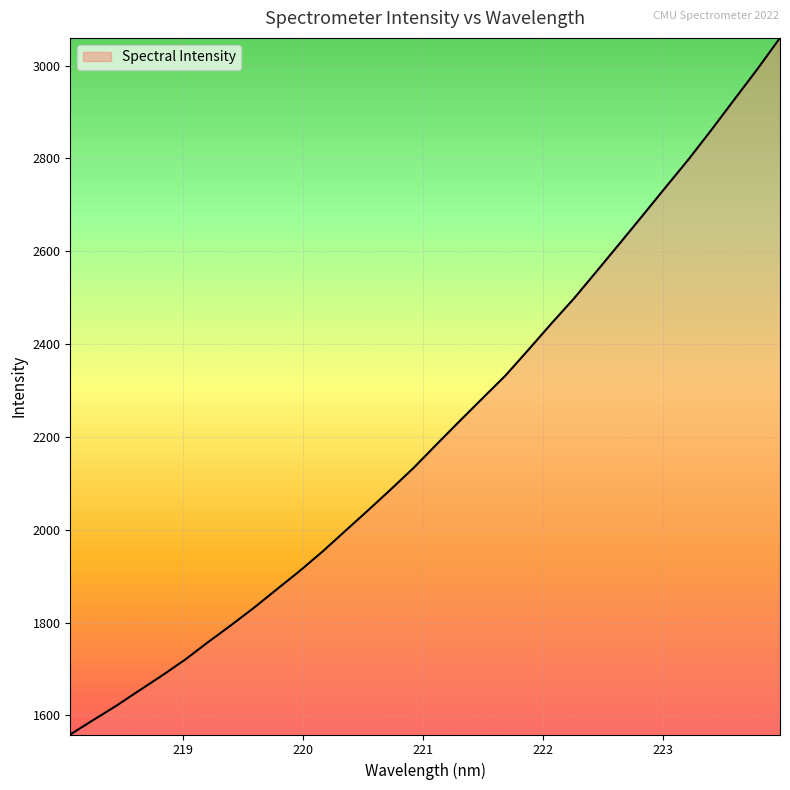

What is the difference between the maximum and minimum values?

1500.6